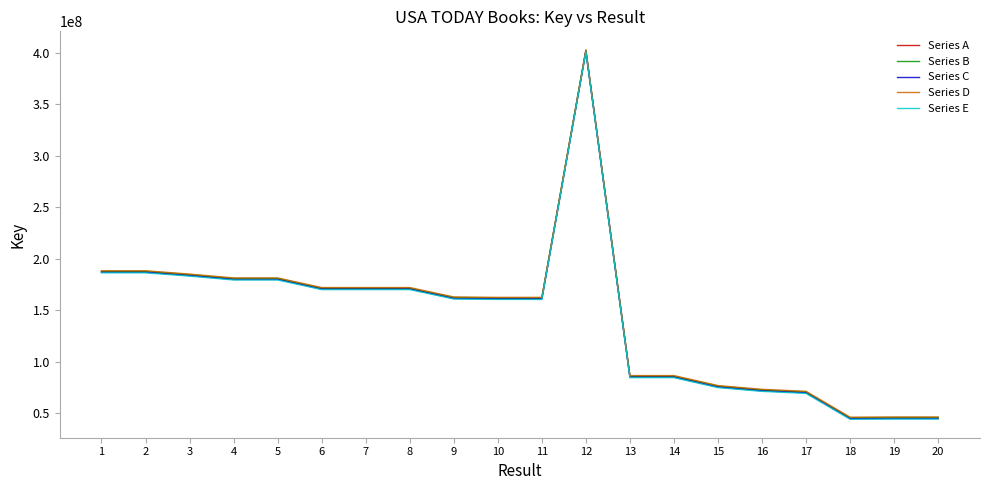

What is the minimum value shown in the chart?

44370366